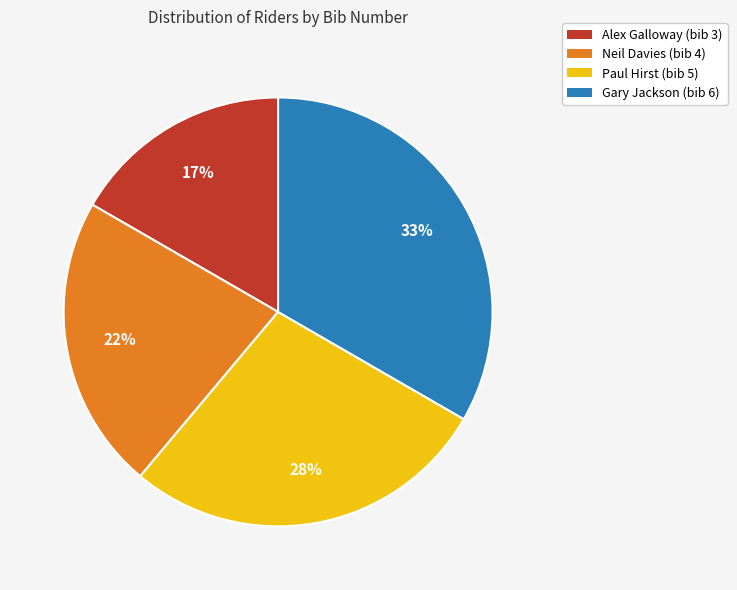

What percentage is the Paul Hirst (bib 5) slice, to the nearest percent?

28%